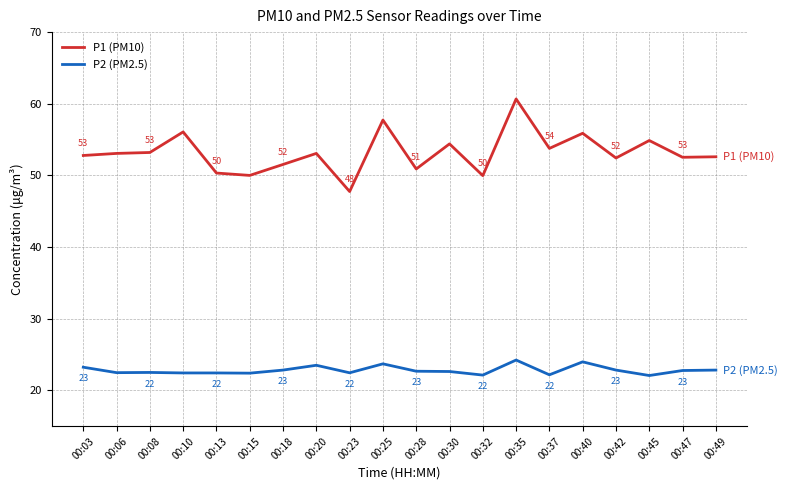

True or false: P1 (PM10) and P2 (PM2.5) cross at least once.

False